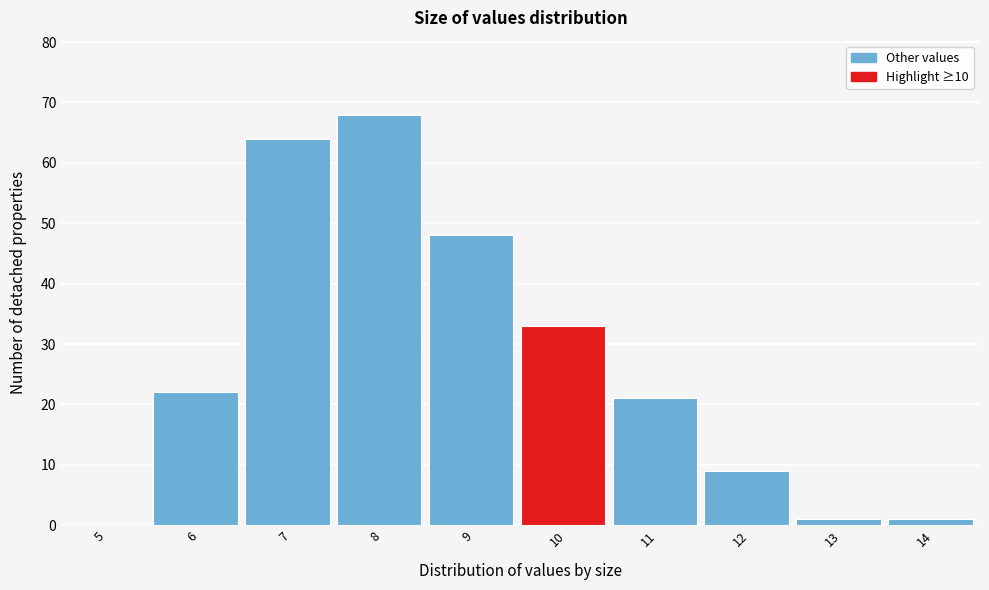

Reading left to right, what are all the values shown in this chart?

5=0	6=22	7=64	8=68	9=48	10=33	11=21	12=9	13=1	14=1